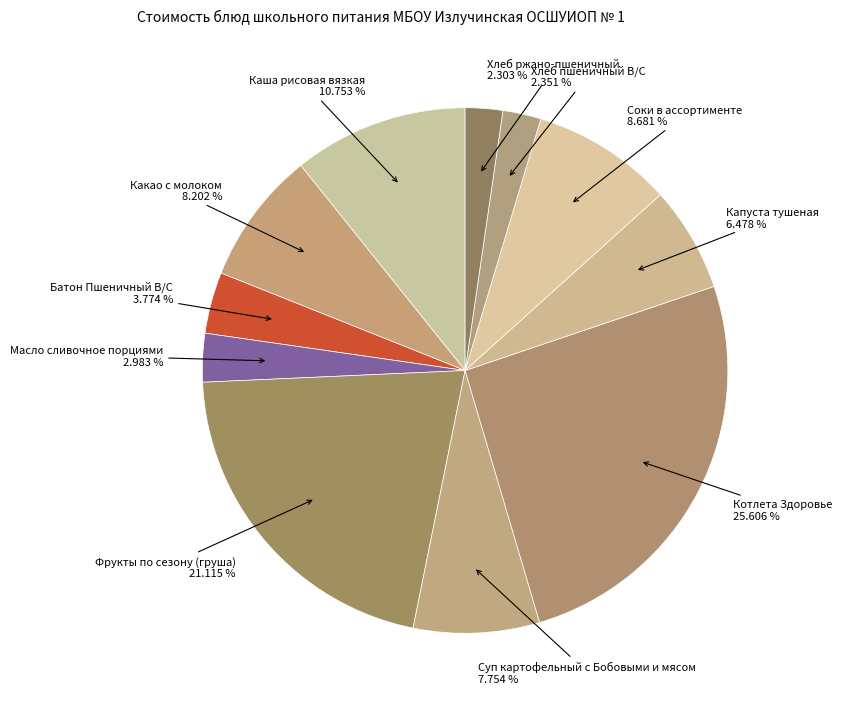

What is the largest slice in the pie chart?

Котлета Здоровье